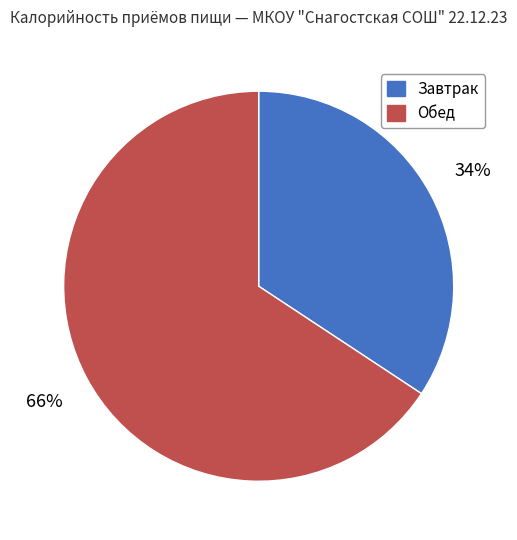

To the nearest percent, what percentage of the pie is Обед?

66%